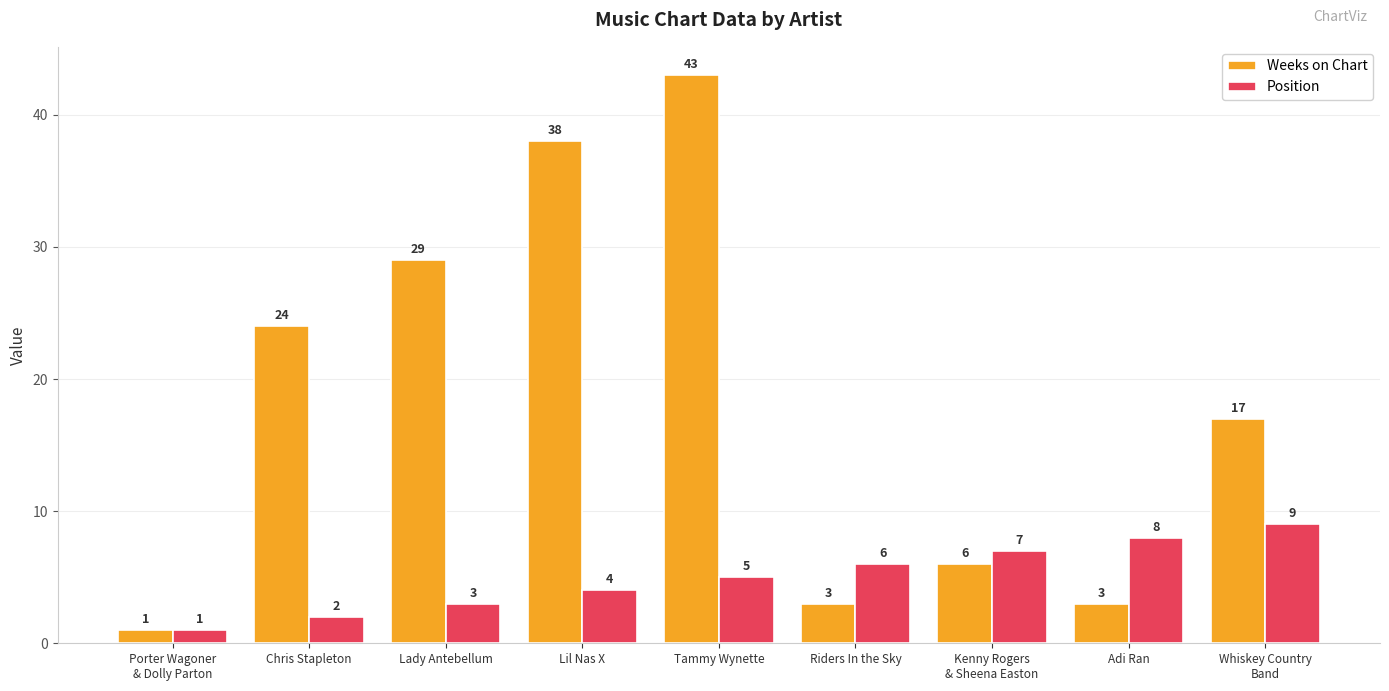

What is the spread (max minus min) of values at Lil Nas X?

34